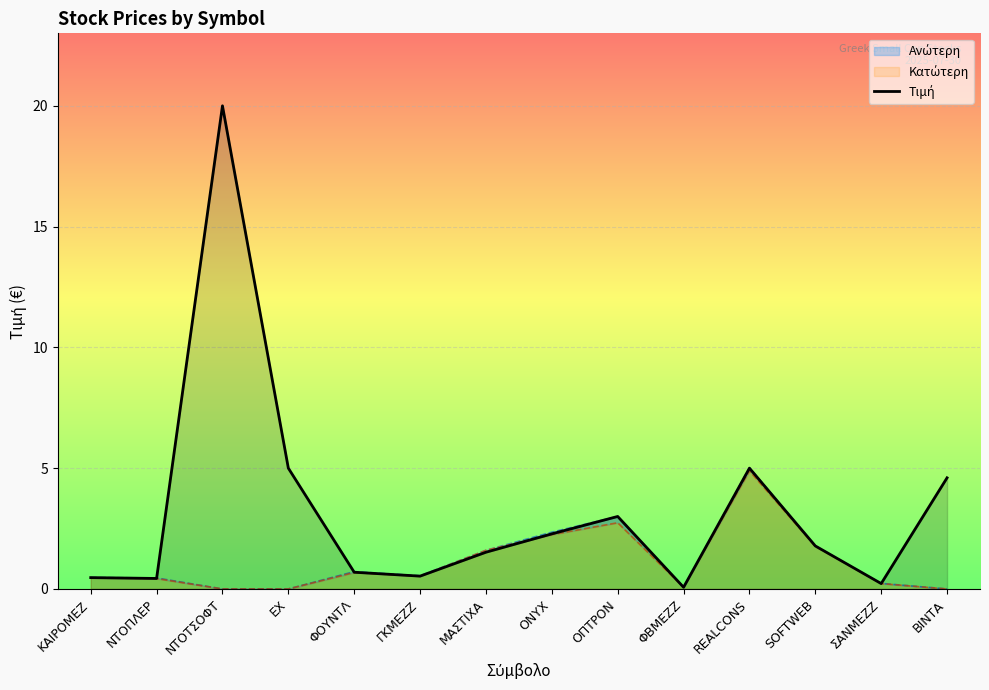

The value at ΜΑΣΤΙΧΑ is 2.0. True or false?

False